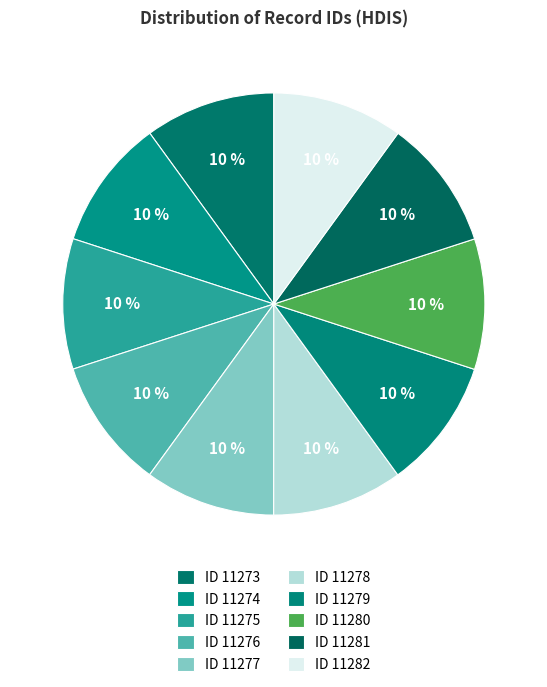

How many segments does this pie chart have?

10